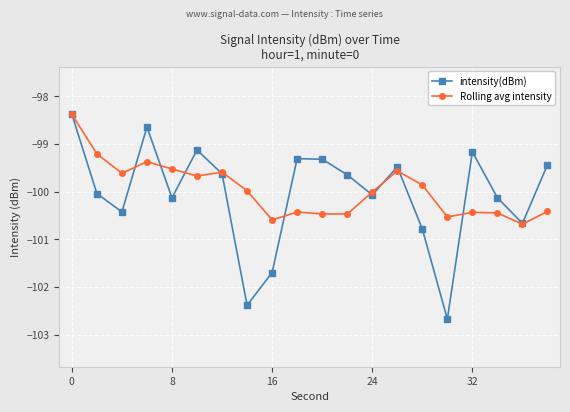

What is the value of the intensity(dBm) point at the 7th from the left?

-99.6